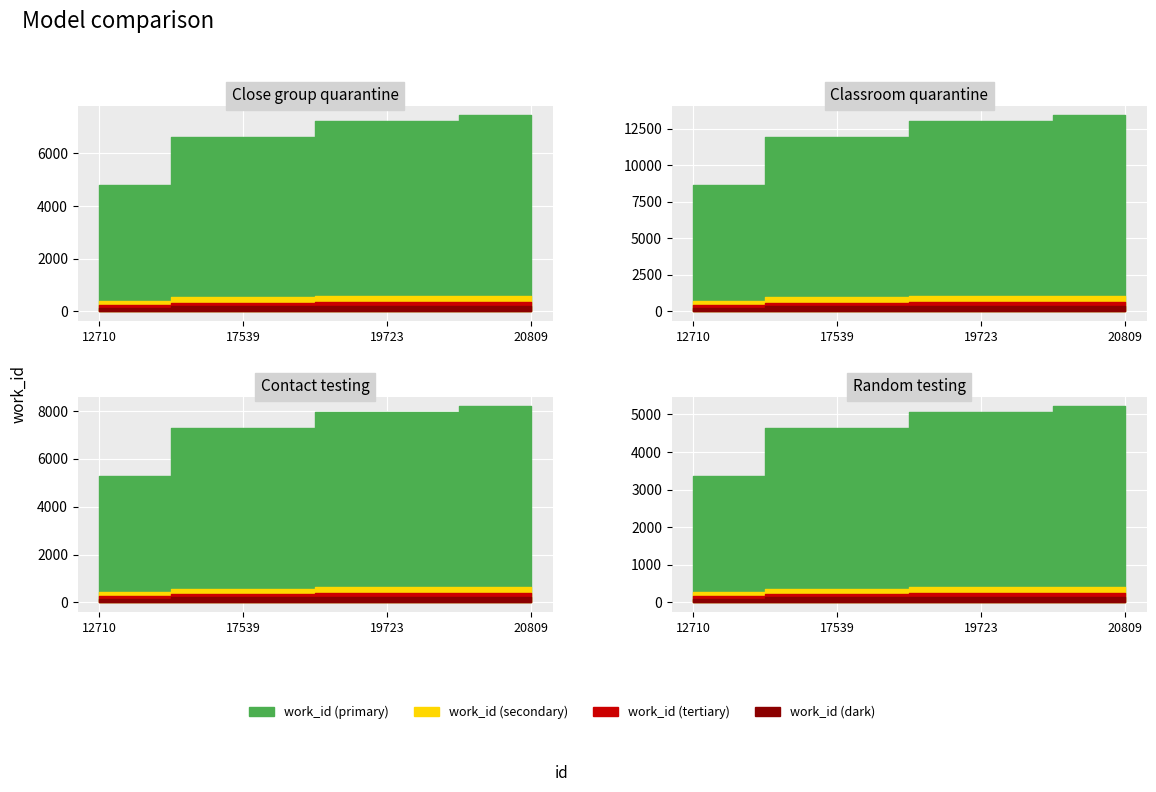

True or false: there are more than 0 points higher than both neighbors.

False